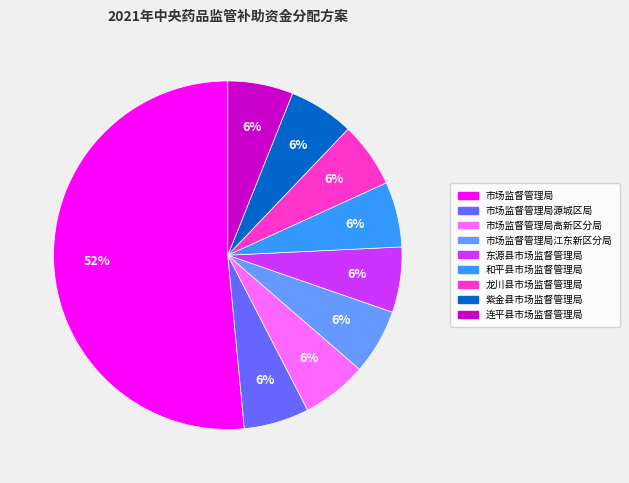

To the nearest percent, what portion does 市场监督管理局 represent?

52%